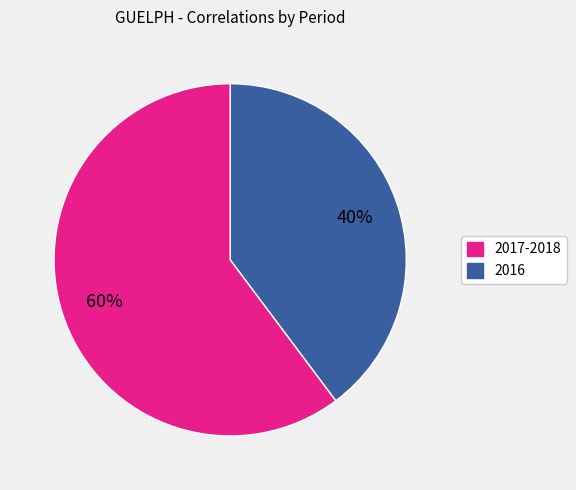

To the nearest percent, what is the average slice percentage?

50%